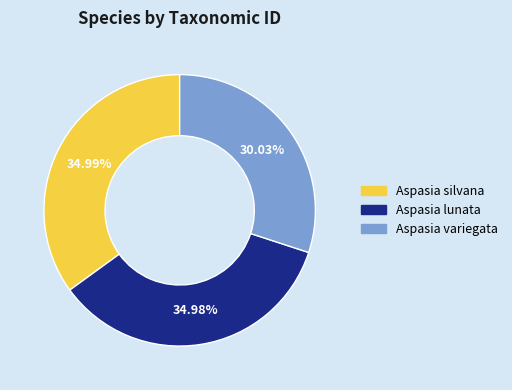

Which category has the smallest portion of the pie?

Aspasia variegata